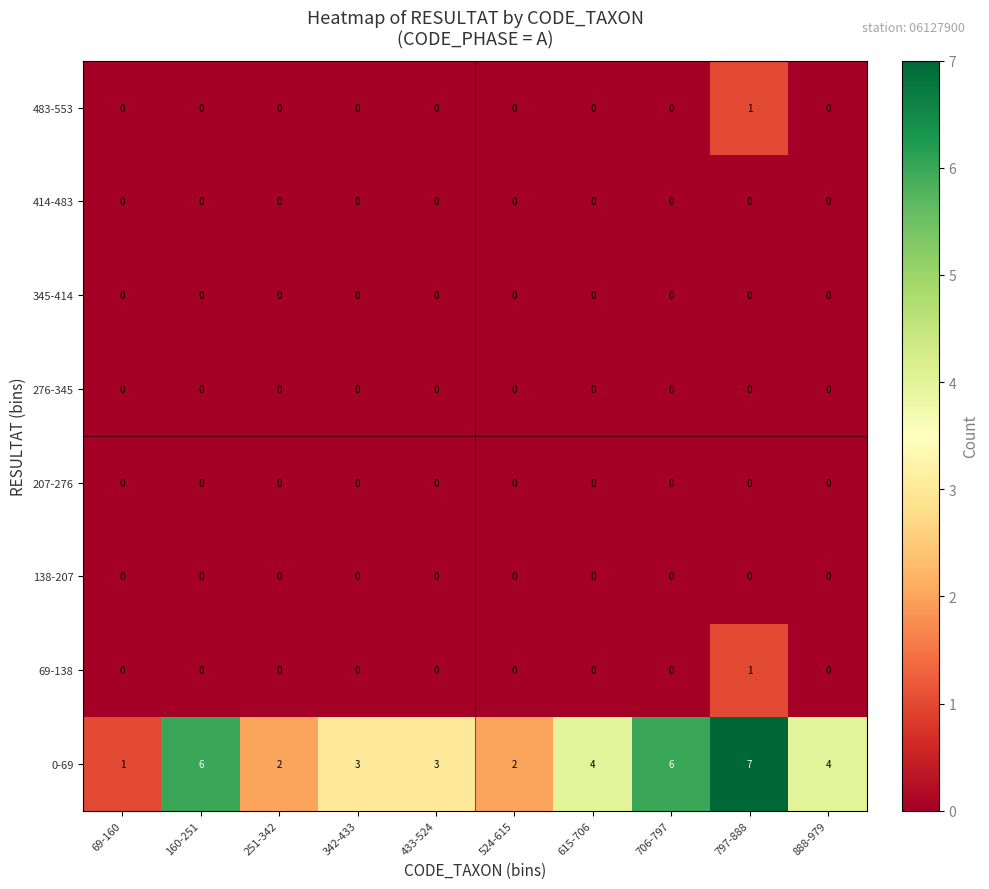

What is the highest value of the 0-69 series?

7